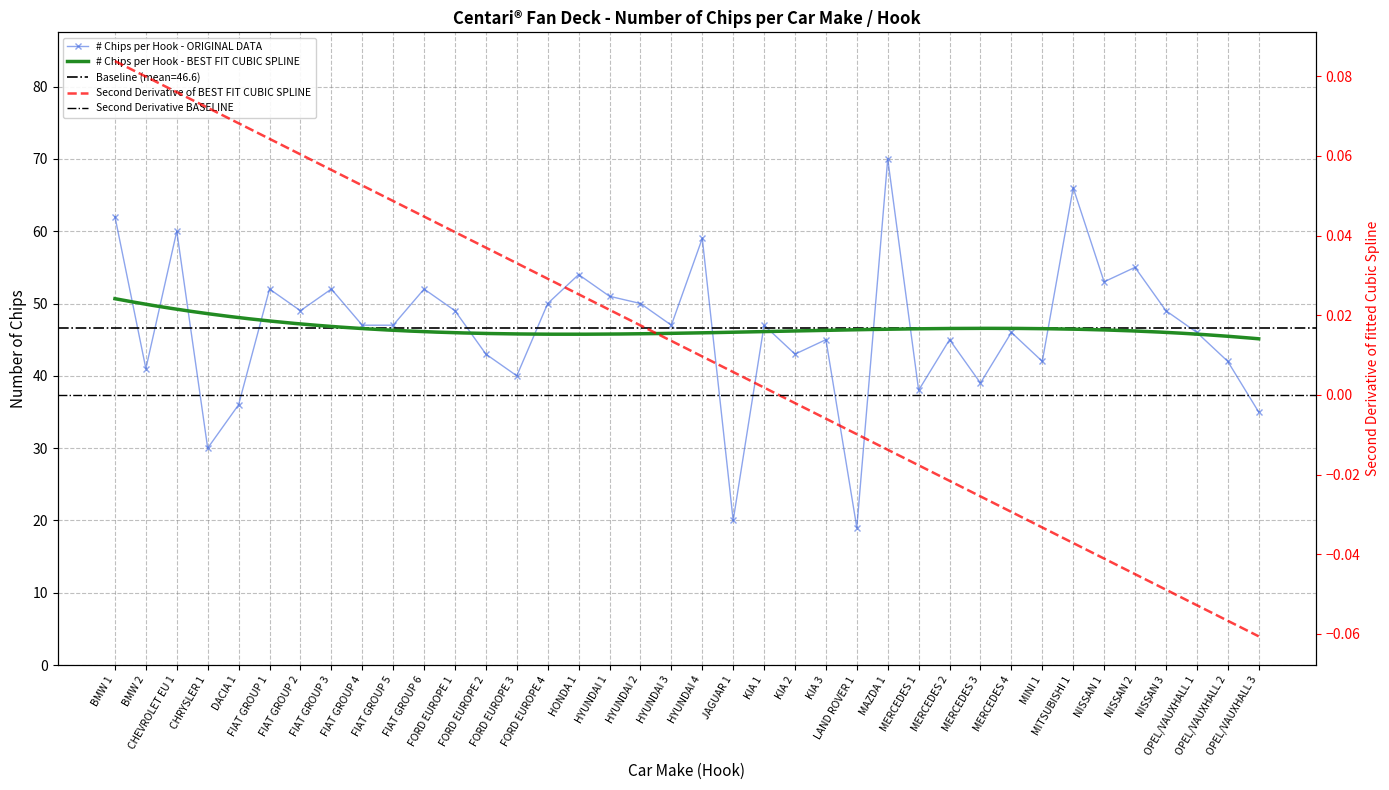

Reading left to right, what are all the values shown in this chart?

BMW 1=62	BMW 2=41	CHEVROLET EU 1=60	CHRYSLER 1=30	DACIA 1=36	FIAT GROUP 1=52	FIAT GROUP 2=49	FIAT GROUP 3=52	FIAT GROUP 4=47	FIAT GROUP 5=47	FIAT GROUP 6=52	FORD EUROPE 1=49	FORD EUROPE 2=43	FORD EUROPE 3=40	FORD EUROPE 4=50	HONDA 1=54	HYUNDAI 1=51	HYUNDAI 2=50	HYUNDAI 3=47	HYUNDAI 4=59	JAGUAR 1=20	KIA 1=47	KIA 2=43	KIA 3=45	LAND ROVER 1=19	MAZDA 1=70	MERCEDES 1=38	MERCEDES 2=45	MERCEDES 3=39	MERCEDES 4=46	MINI 1=42	MITSUBISHI 1=66	NISSAN 1=53	NISSAN 2=55	NISSAN 3=49	OPEL/VAUXHALL 1=46	OPEL/VAUXHALL 2=42	OPEL/VAUXHALL 3=35